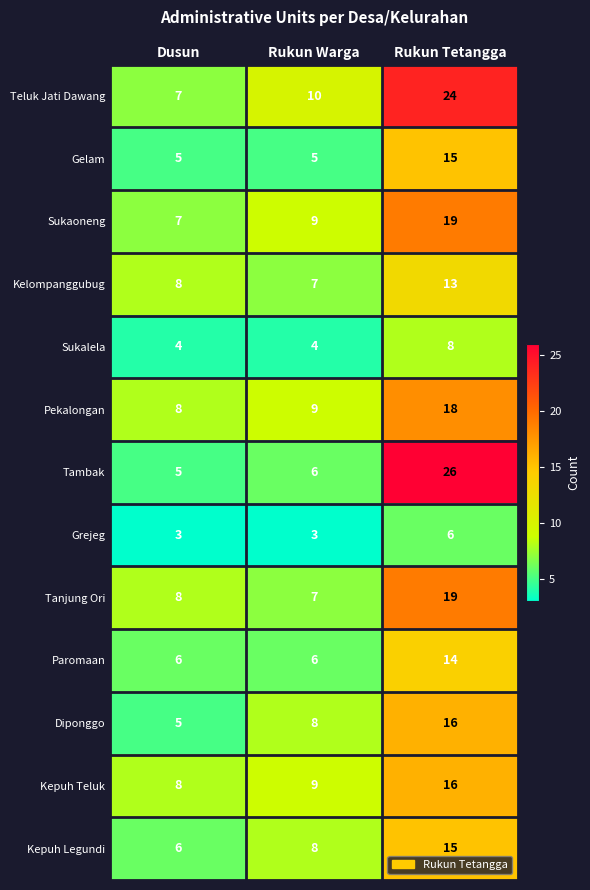

Which series has the largest range (max minus min)?

Tambak